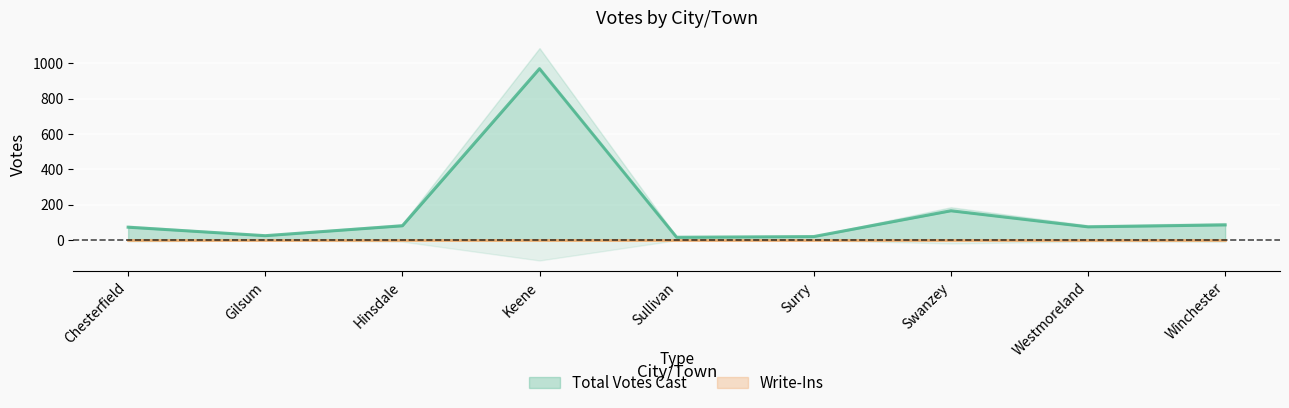

Is it true that the value at Winchester is 85?

True